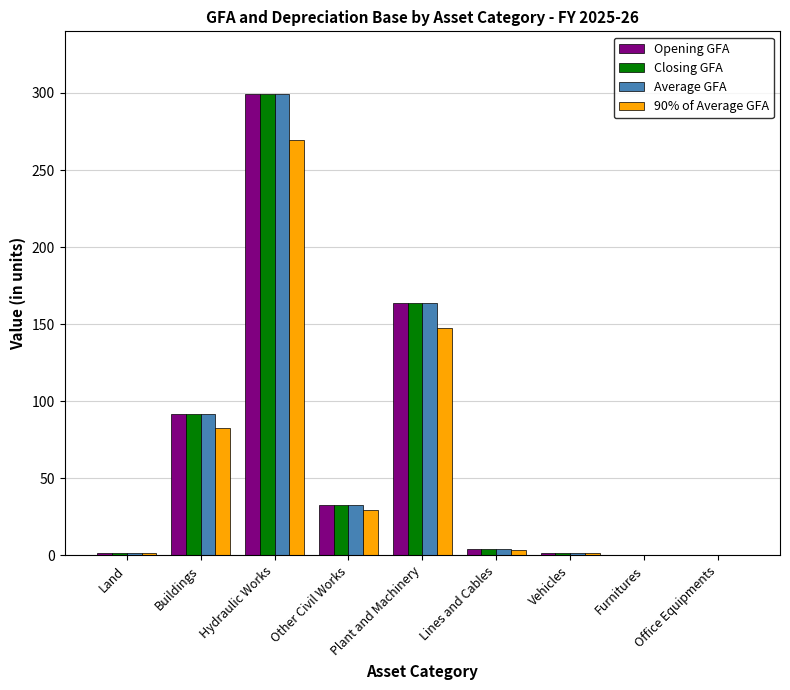

At which label does Opening GFA reach its peak?

Hydraulic Works